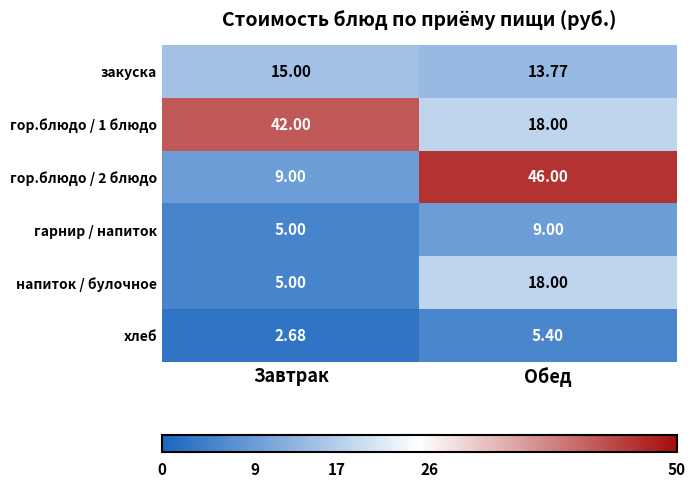

What is the maximum value shown in the chart?

46.0